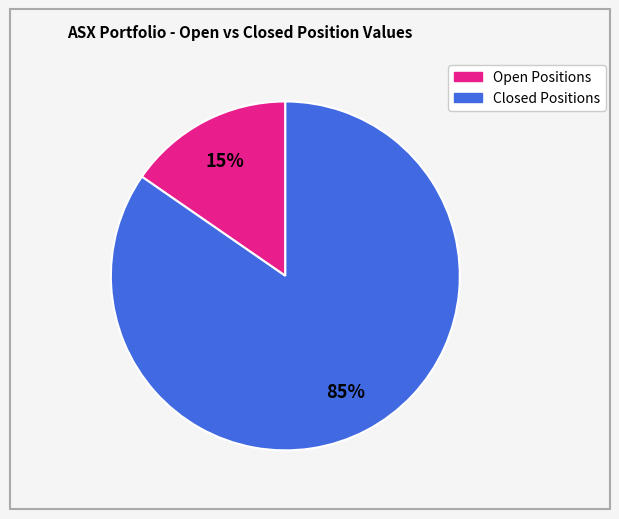

To the nearest percent, what is the combined percentage of Open Positions and Closed Positions?

100%